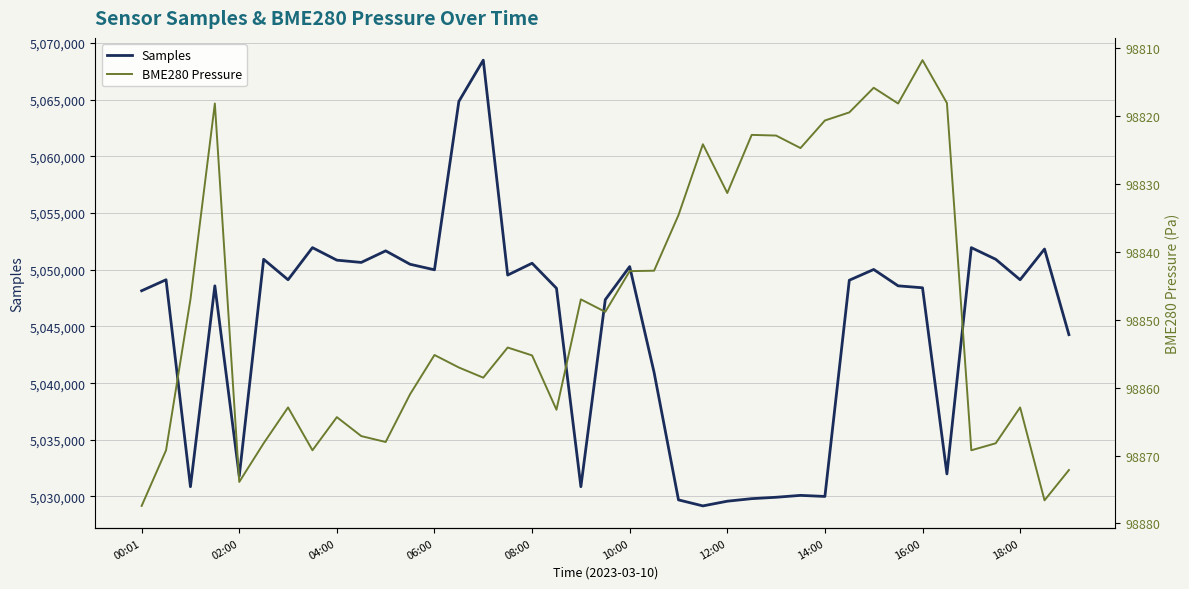

Is it true that Samples equals 6849151.1 at 10:00?

False